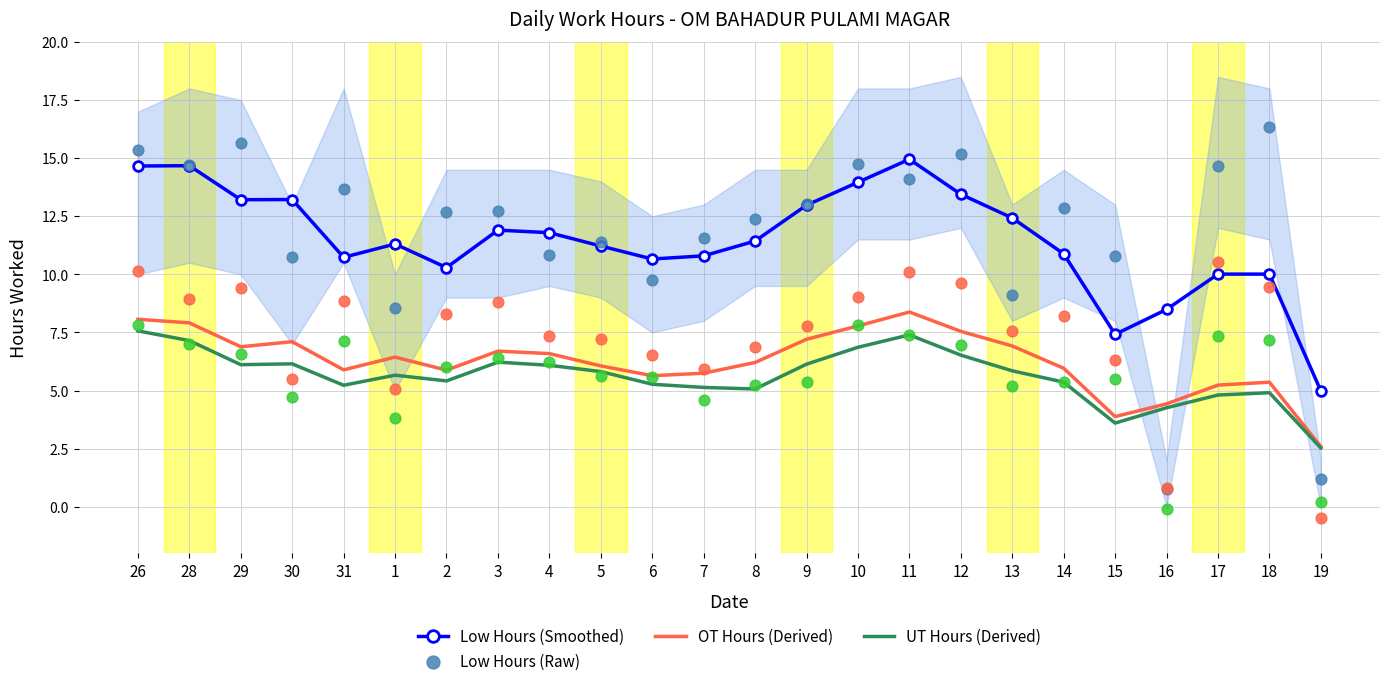

Which series has the widest spread of Y values?

Low Hours (Raw)